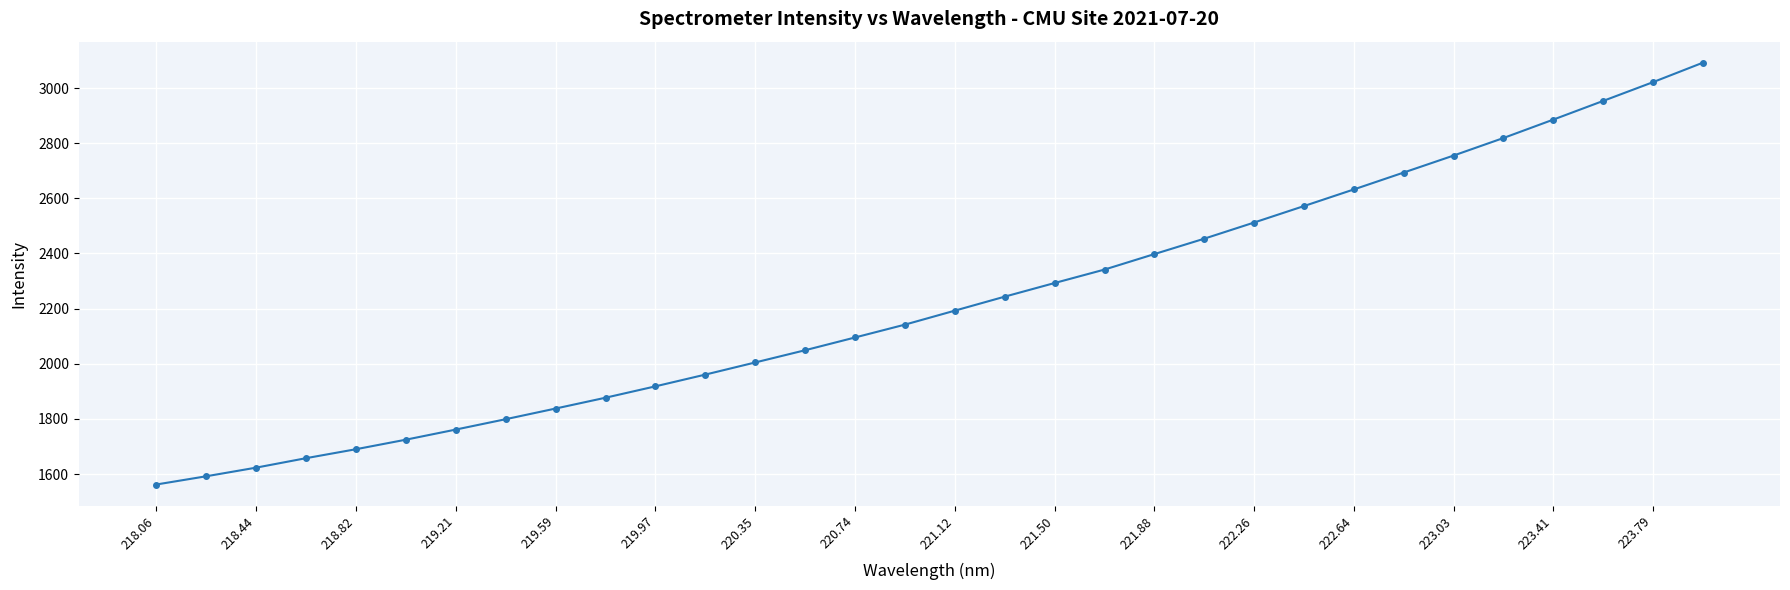

What is the value of the 7th point from the left?

1761.3